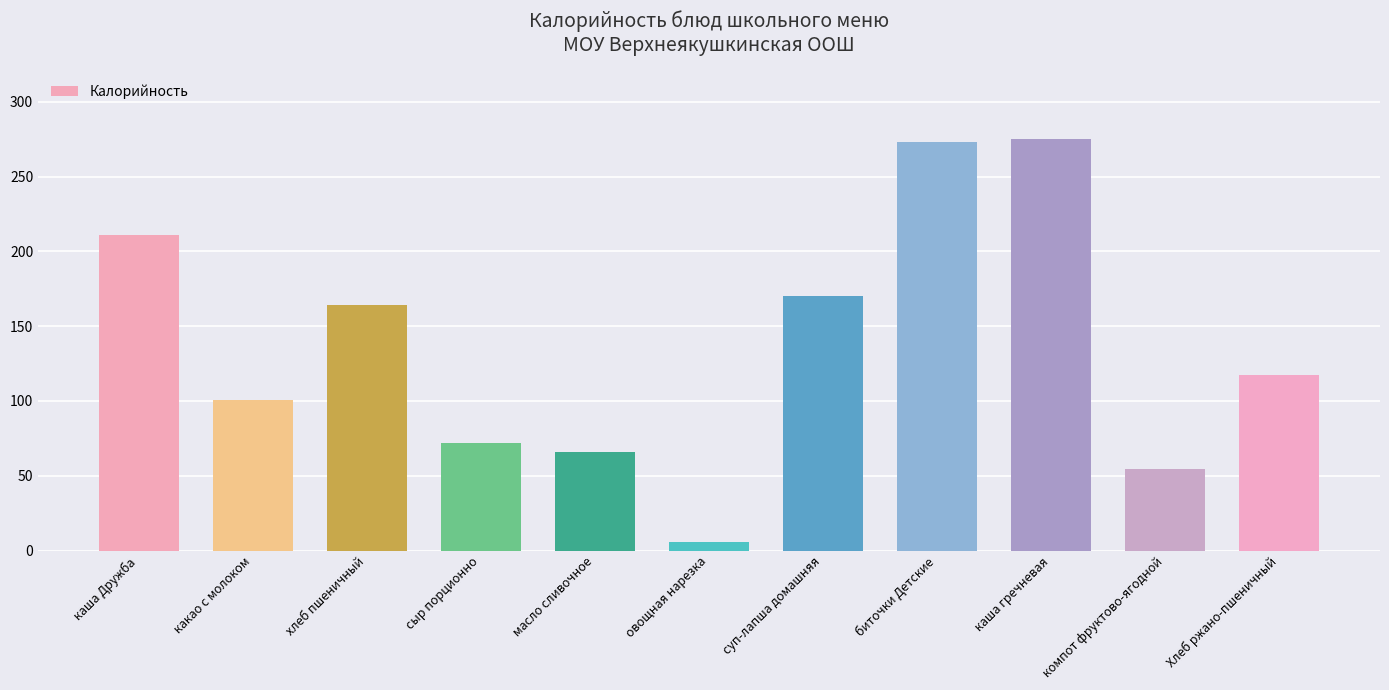

True or false: the data shows 66.1 at масло сливочное.

True